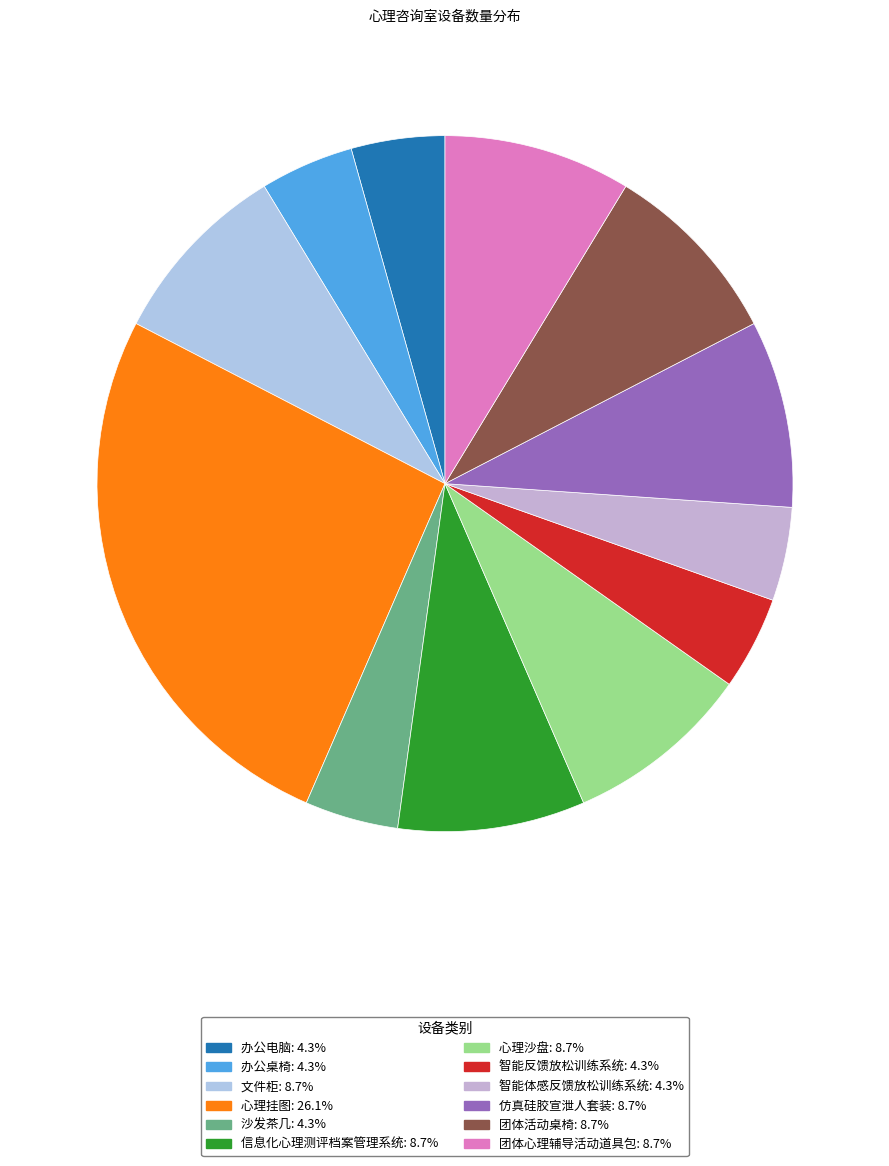

How many segments does this pie chart have?

12